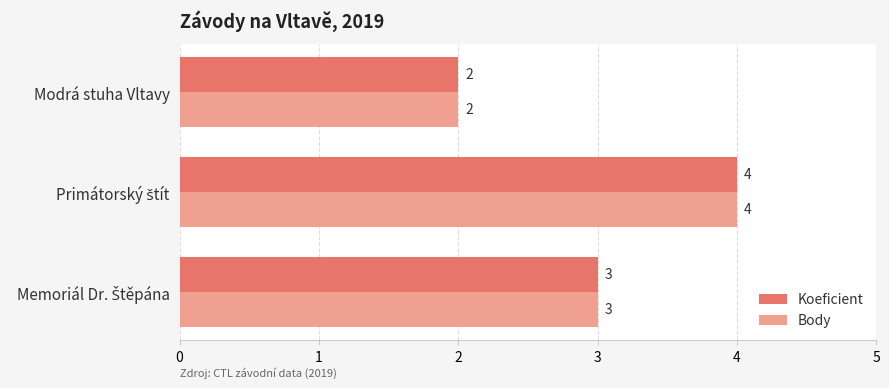

How many series are shown in this chart?

2